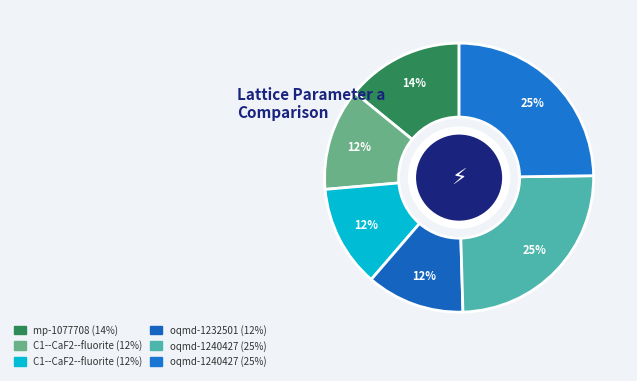

Count the number of slices in the pie.

6